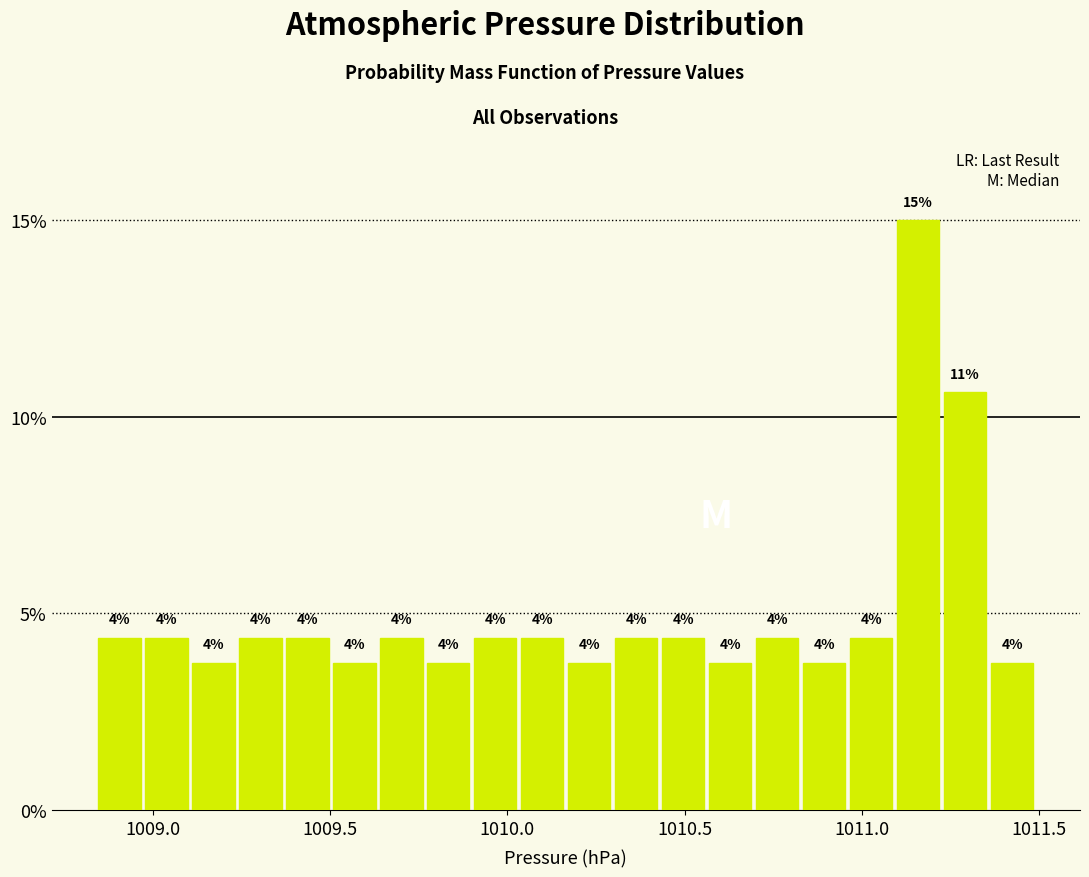

Around what value on the x-axis is the tallest bar? Give the approximate position of its centre, as read against the axis.

1011.15